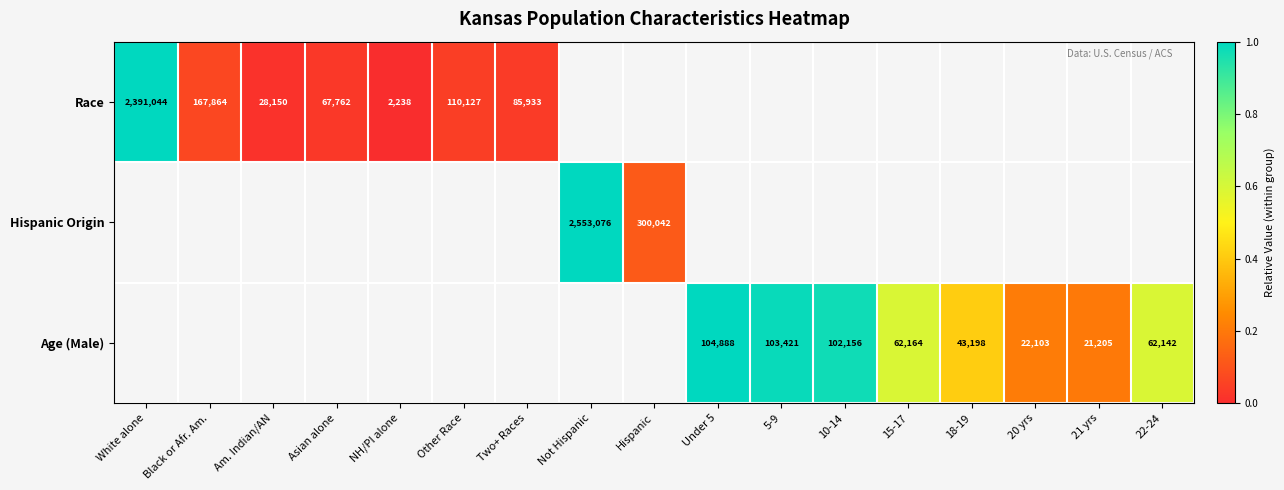

The value of Race at Other Race is 110127. True or false?

True